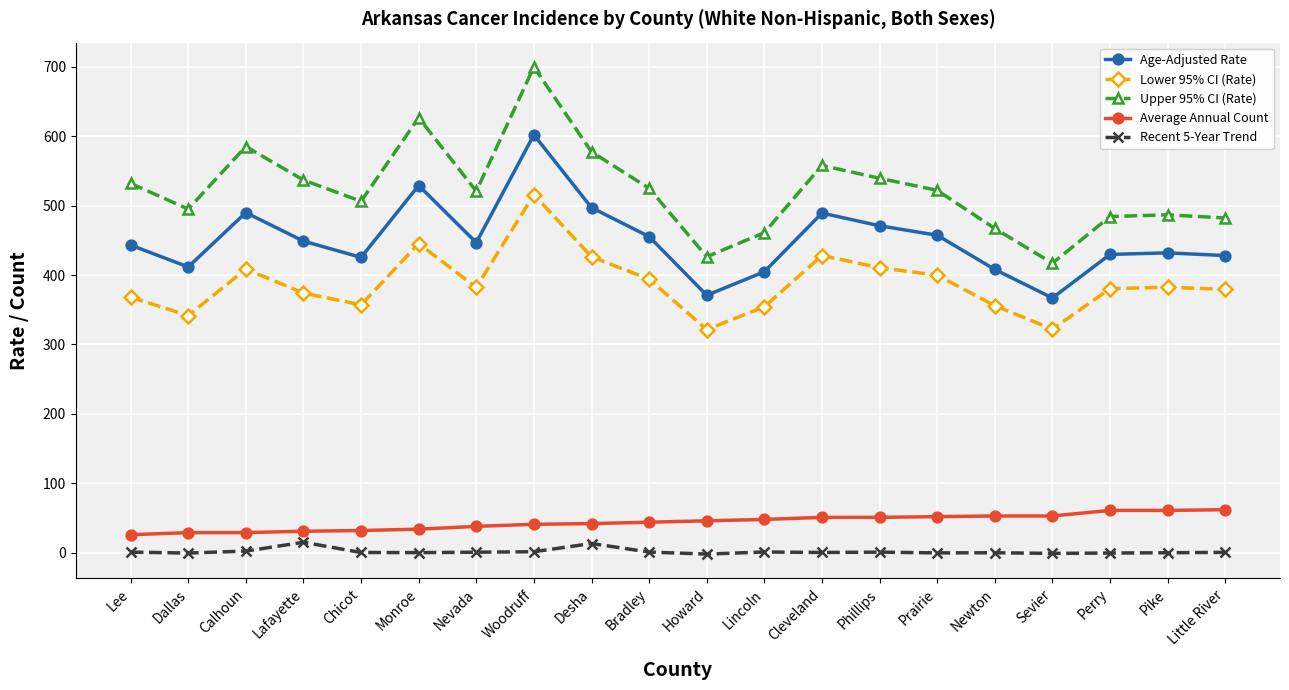

What is the smallest value displayed?

-1.9